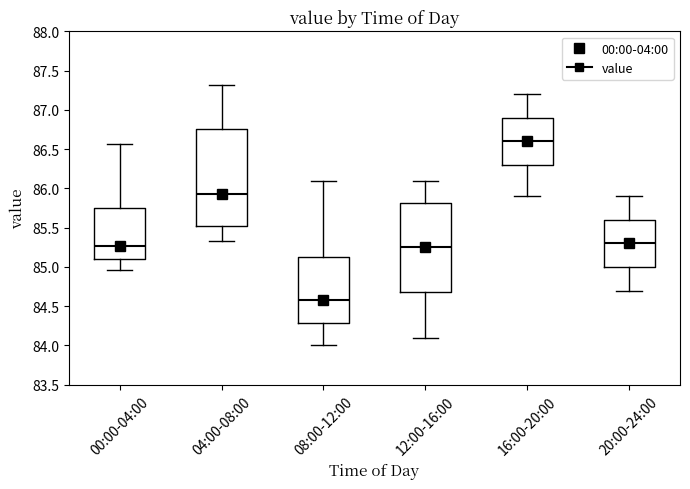

Where does the lower whisker of the box for 16:00-20:00 end on the y-axis? The values are not printed on the chart, so give them approximately, as read against the axis.

85.90